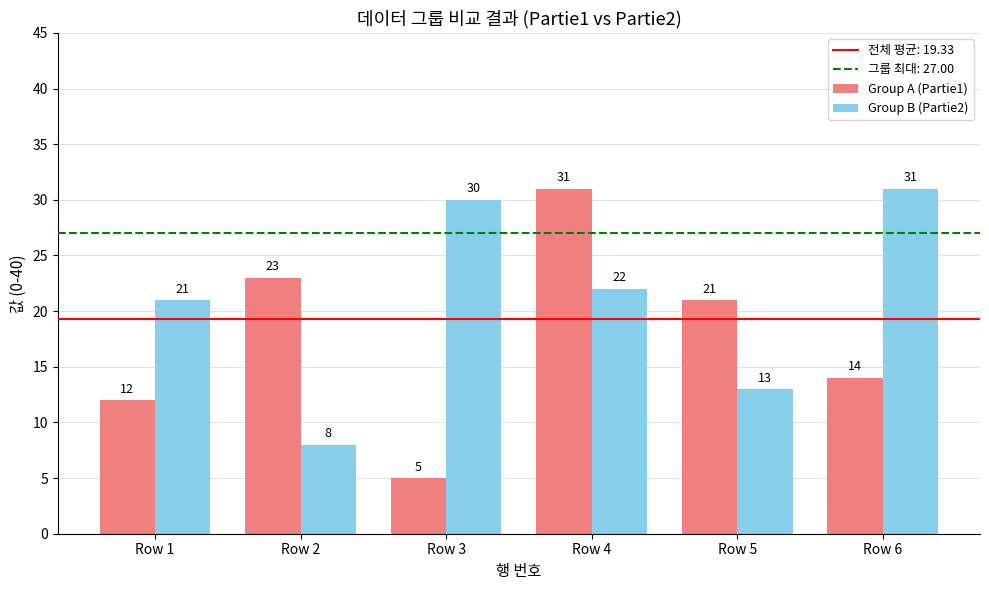

At which category does the chart reach its minimum across all series?

Row 3